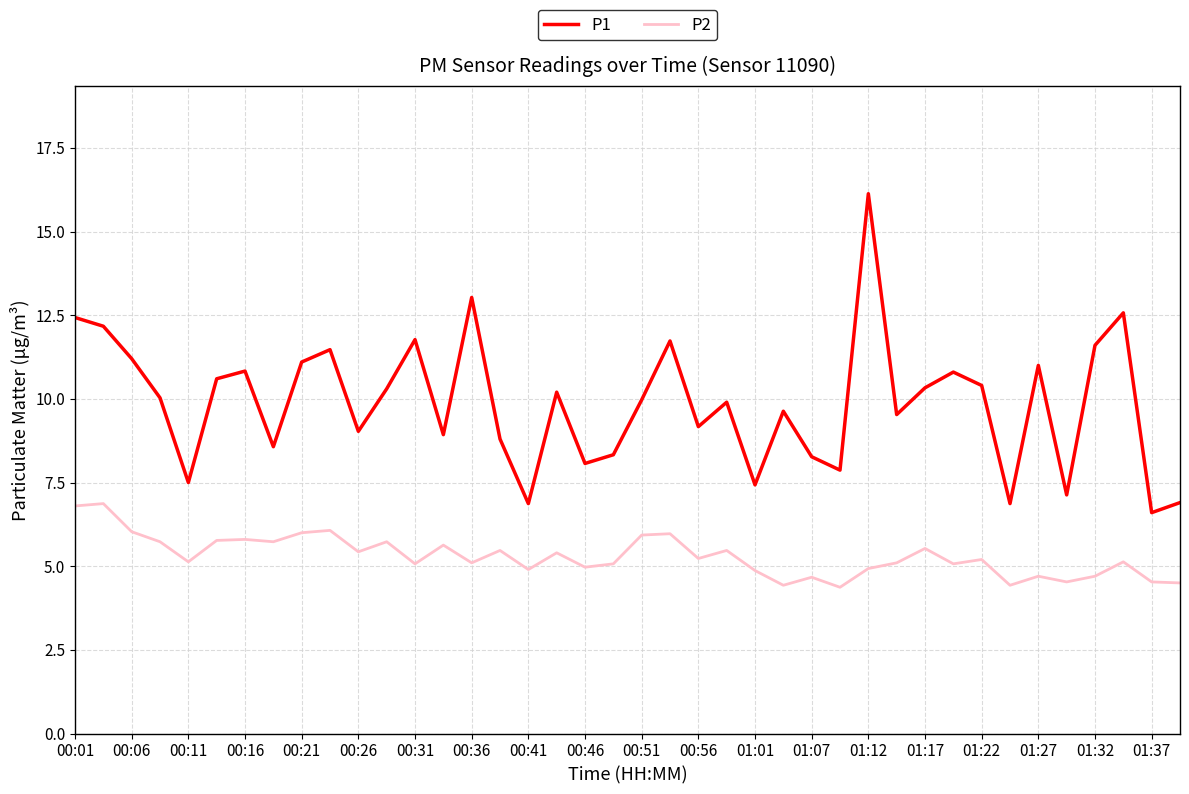

What is the highest value of the P2 series?

6.9